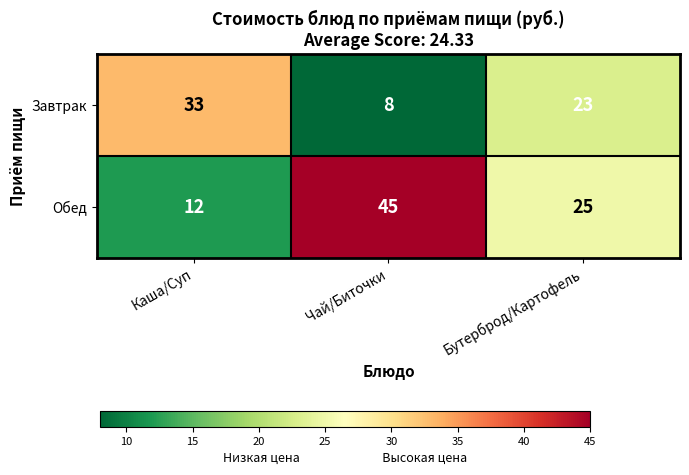

Which series has the largest range (max minus min)?

Обед